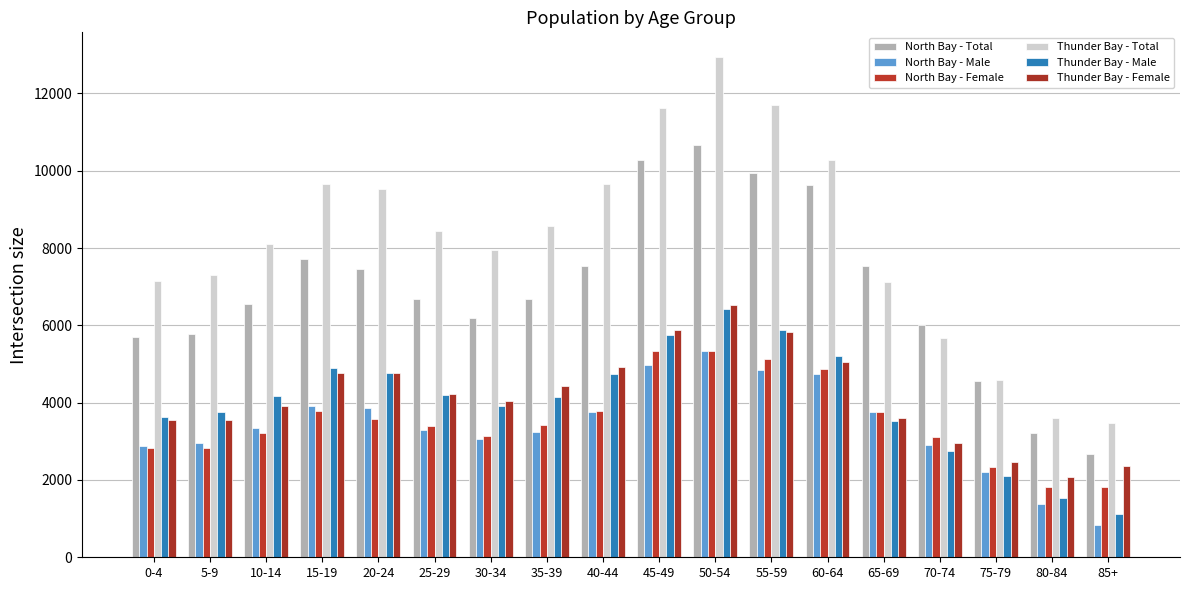

At how many categories does at least one series exceed 9544?

6